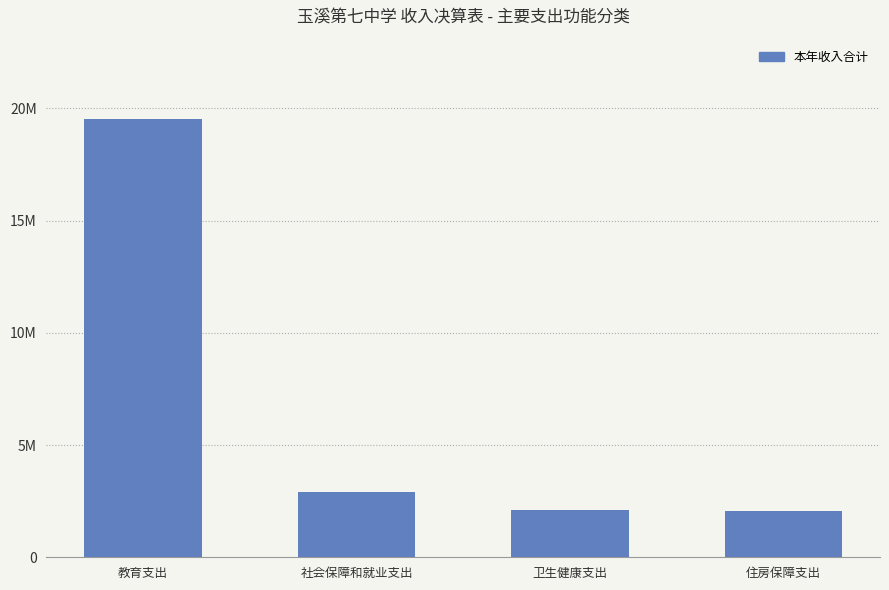

Reading left to right, list all the values displayed in this chart.

19539886.4	2920720.3	2123957.5	2070336.0